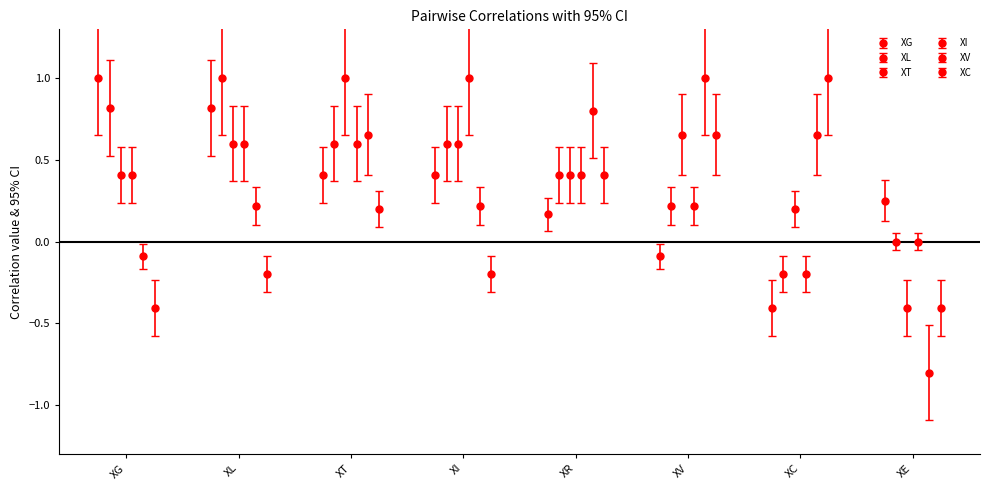

What is the label of the 4th bar from the left?

XI